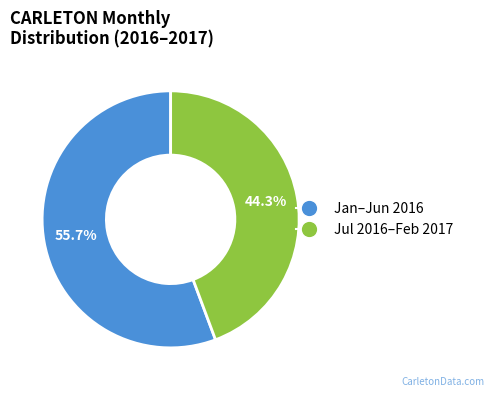

Does any single category account for the majority?

Yes